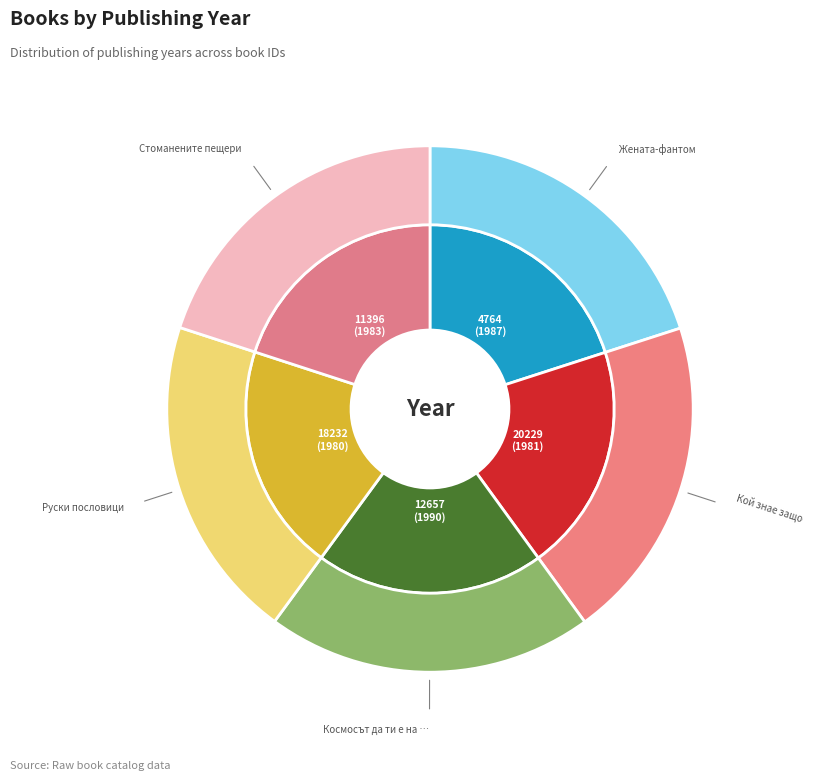

Which has a higher value, Жената-фантом (4764) or Кой знае защо (20229)?

Жената-фантом (4764)